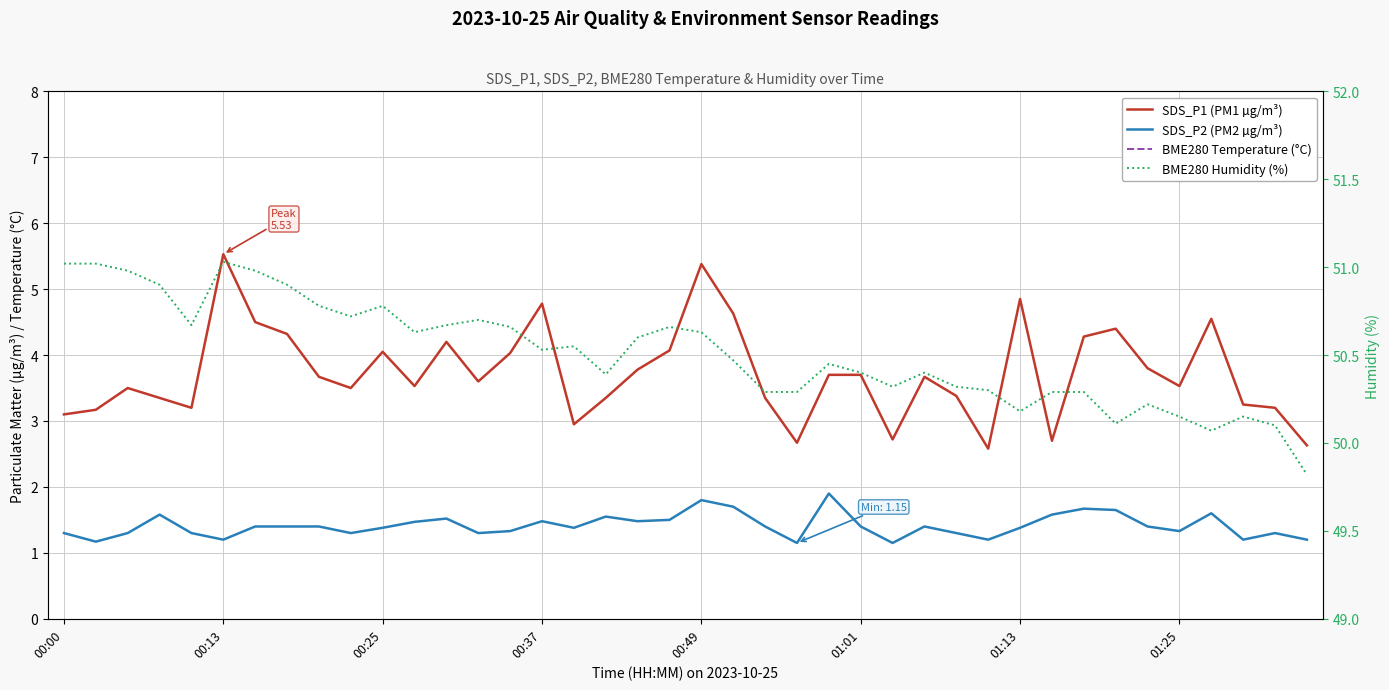

What position from the right is 16?

24